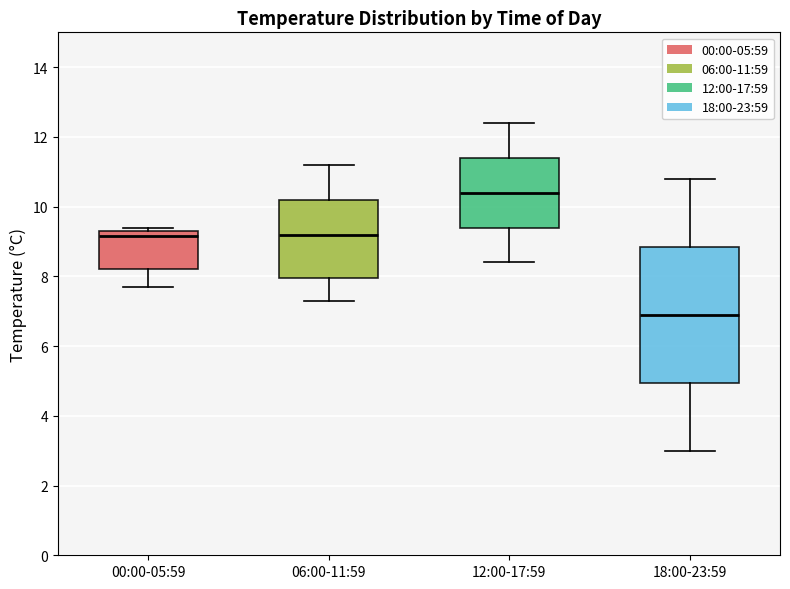

Reading left to right, read every box against the y-axis: the position of its median line, the range the box covers, and the ends of its whiskers. The values are not printed on the chart, so give them approximately, as read against the axis.

00:00-05:59: median 9.2, box 8.2 to 9.4, whiskers 7.8 to 9.4 (just above the box's upper edge)
06:00-11:59: median 9.2, box 8.0 to 10.2, whiskers 7.4 to 11.2
12:00-17:59: median 10.4, box 9.4 to 11.4, whiskers 8.4 to 12.4
18:00-23:59: median 7.0, box 5.0 to 8.8, whiskers 3.0 to 10.8